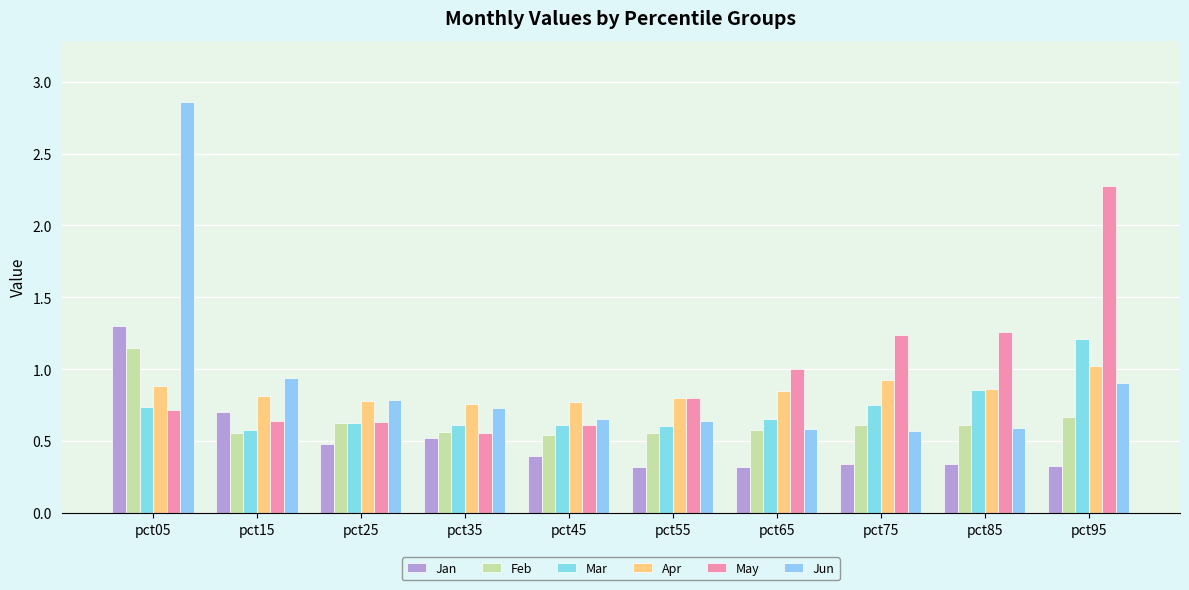

Reading right to left, what are all the values shown in this chart?

Jan: pct95=0.3	pct85=0.3	pct75=0.3	pct65=0.3	pct55=0.3	pct45=0.4	pct35=0.5	pct25=0.5	pct15=0.7	pct05=1.3
Feb: pct95=0.7	pct85=0.6	pct75=0.6	pct65=0.6	pct55=0.6	pct45=0.5	pct35=0.6	pct25=0.6	pct15=0.6	pct05=1.1
Mar: pct95=1.2	pct85=0.9	pct75=0.7	pct65=0.7	pct55=0.6	pct45=0.6	pct35=0.6	pct25=0.6	pct15=0.6	pct05=0.7
Apr: pct95=1.0	pct85=0.9	pct75=0.9	pct65=0.8	pct55=0.8	pct45=0.8	pct35=0.8	pct25=0.8	pct15=0.8	pct05=0.9
May: pct95=2.3	pct85=1.3	pct75=1.2	pct65=1.0	pct55=0.8	pct45=0.6	pct35=0.6	pct25=0.6	pct15=0.6	pct05=0.7
Jun: pct95=0.9	pct85=0.6	pct75=0.6	pct65=0.6	pct55=0.6	pct45=0.7	pct35=0.7	pct25=0.8	pct15=0.9	pct05=2.9